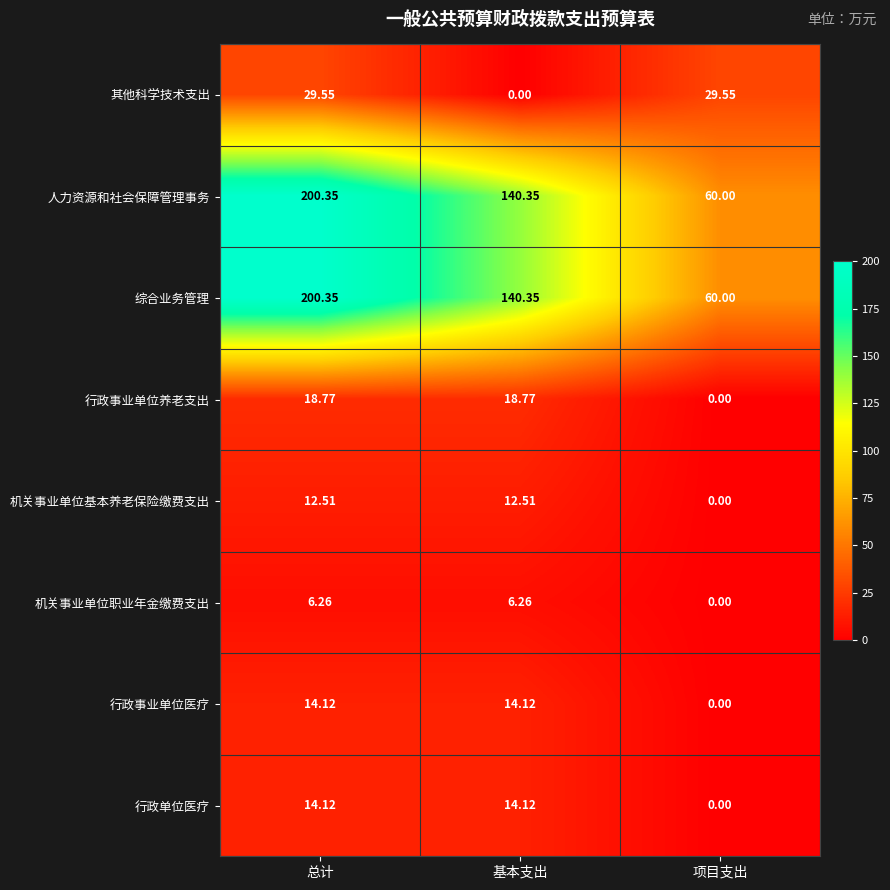

List the labels in order of 人力资源和社会保障管理事务 value, largest first.

总计, 基本支出, 项目支出